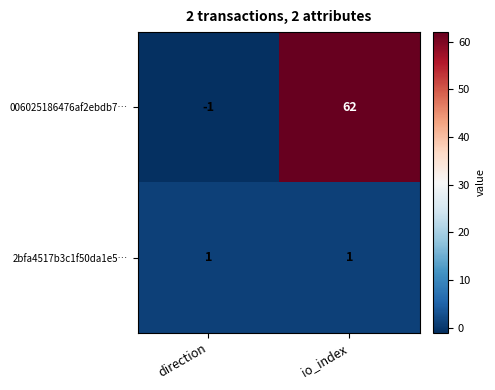

At how many categories does at least one series exceed 12?

1